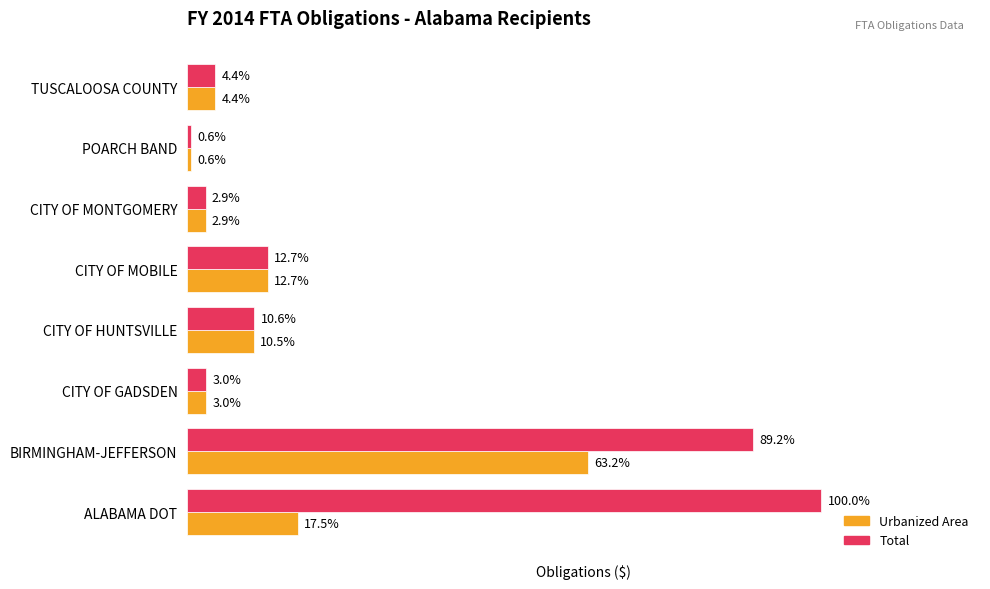

Rank the series by their average value, from lowest to highest.

Urbanized Area, Total